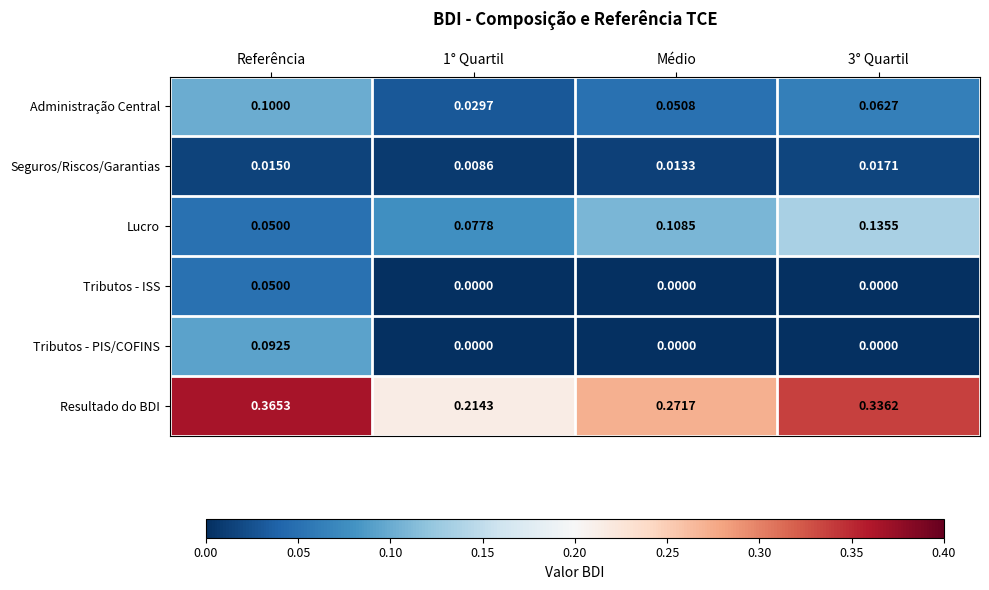

At how many categories does at least one series exceed 0?

4